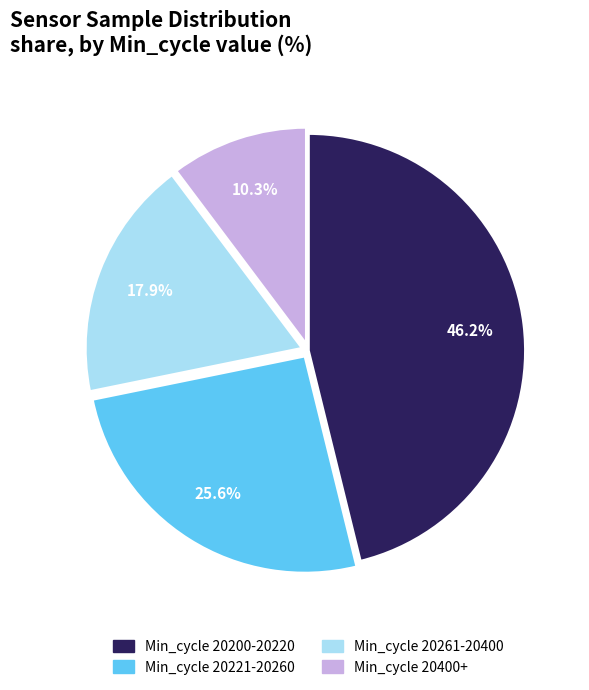

Which category has the biggest portion of the pie?

Min_cycle 20200-20220